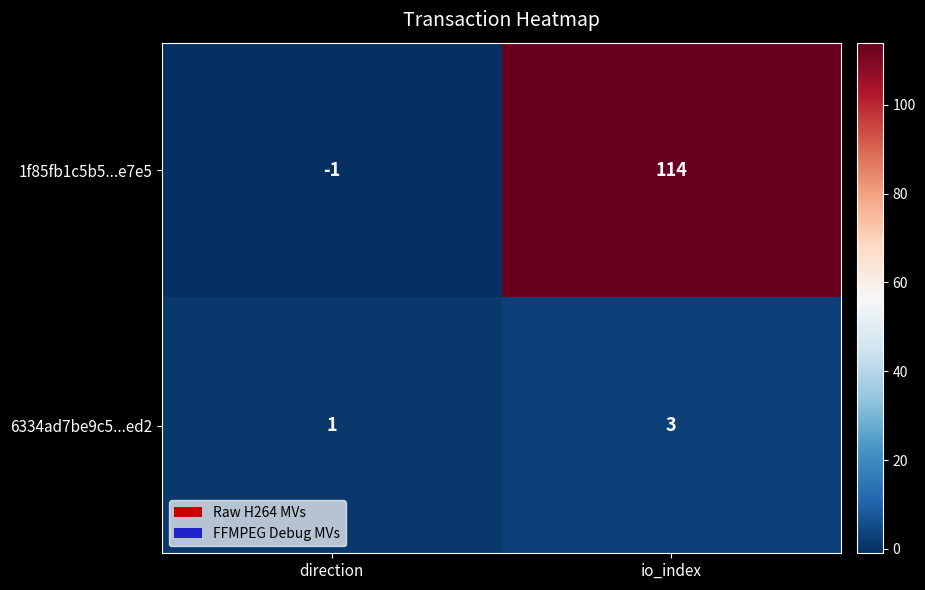

True or false: 1f85fb1c5b5...e7e5 has a value of 114 at io_index.

True